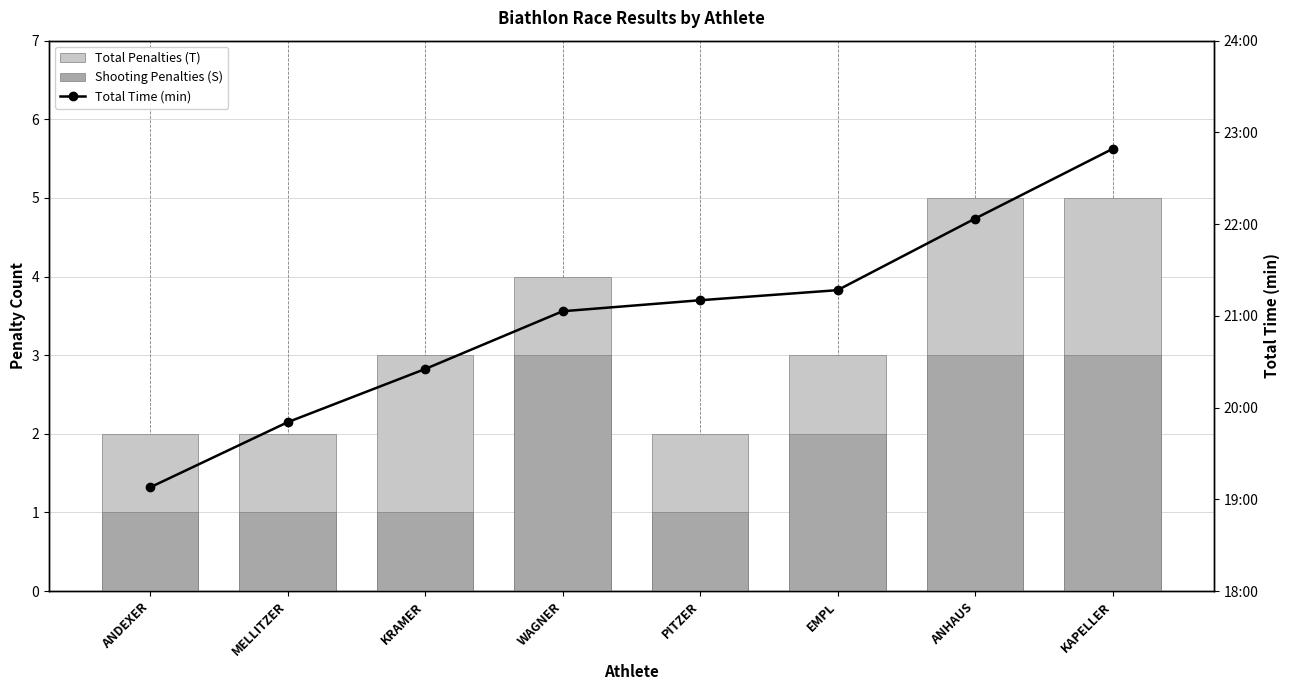

Between ANHAUS and MELLITZER, which is larger?

ANHAUS